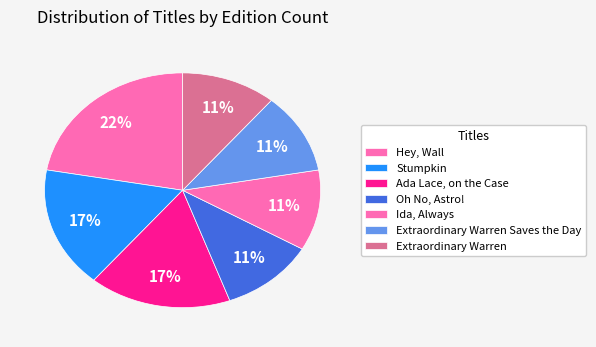

True or false: Hey, Wall accounts for 30% of the total.

False